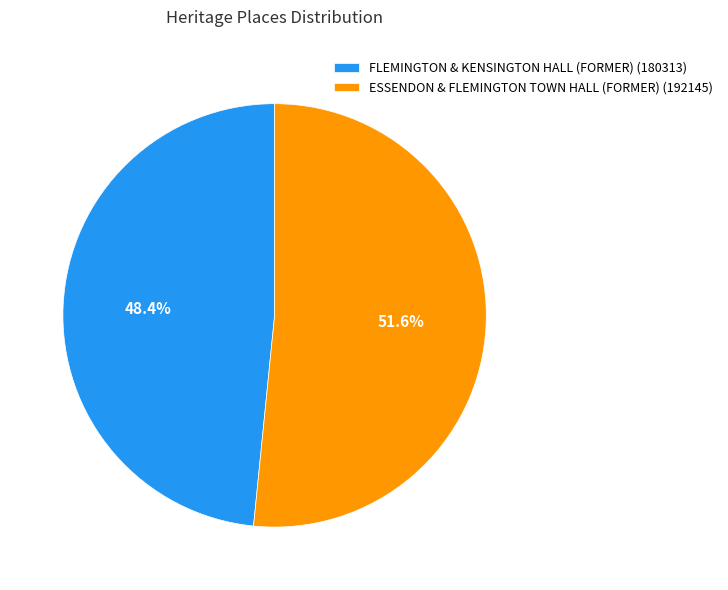

Between ESSENDON & FLEMINGTON TOWN HALL (FORMER) and FLEMINGTON & KENSINGTON HALL (FORMER), which is larger?

ESSENDON & FLEMINGTON TOWN HALL (FORMER)